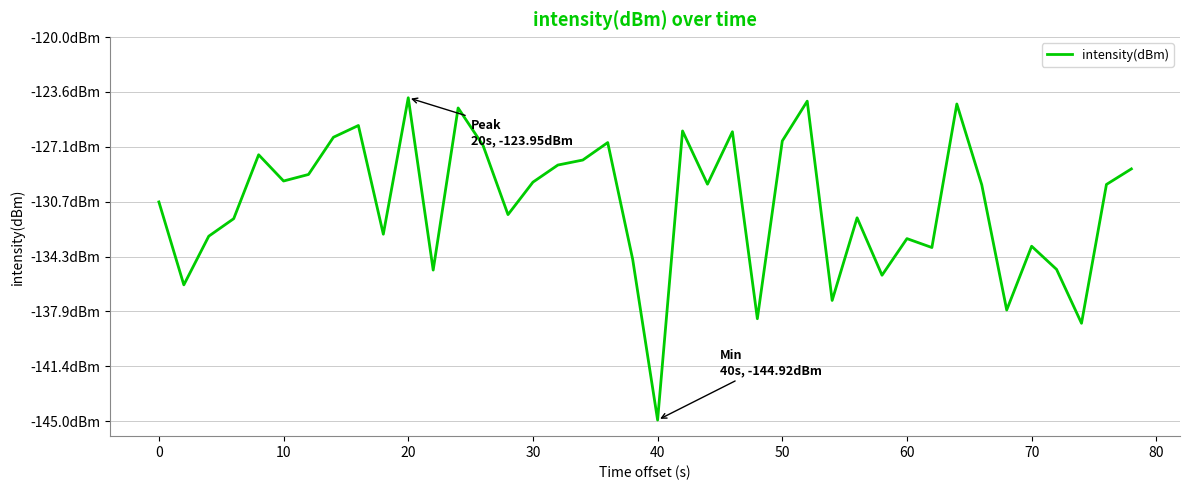

What is the minimum value shown in the chart?

-144.9